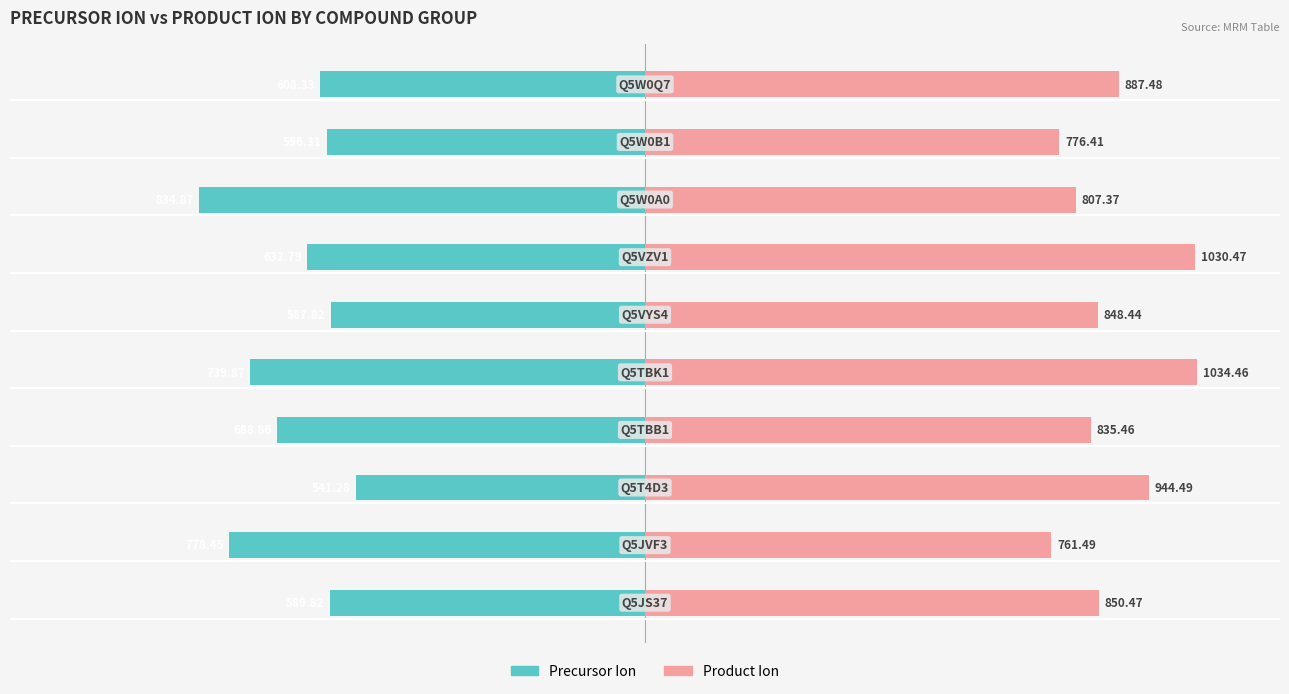

Is the value of Precursor Ion at 5 greater than the value of Product Ion at 0?

No